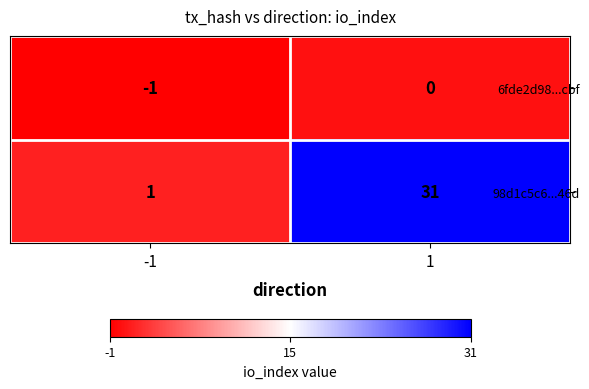

What is the average value of the 98d1c5c6...46d series?

16